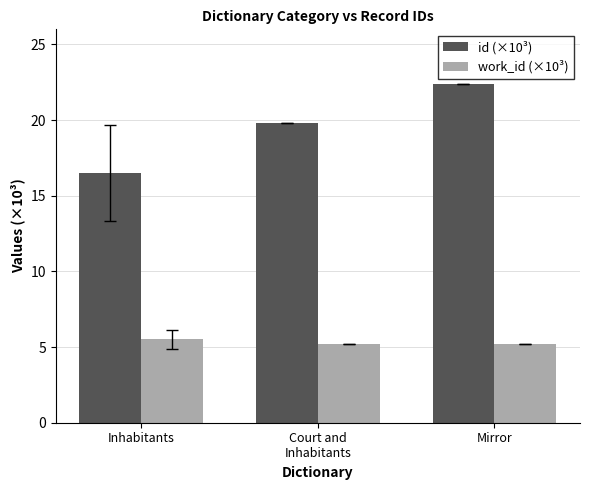

List the labels in order of id (×10³) value, smallest first.

Inhabitants, Court and
Inhabitants, Mirror